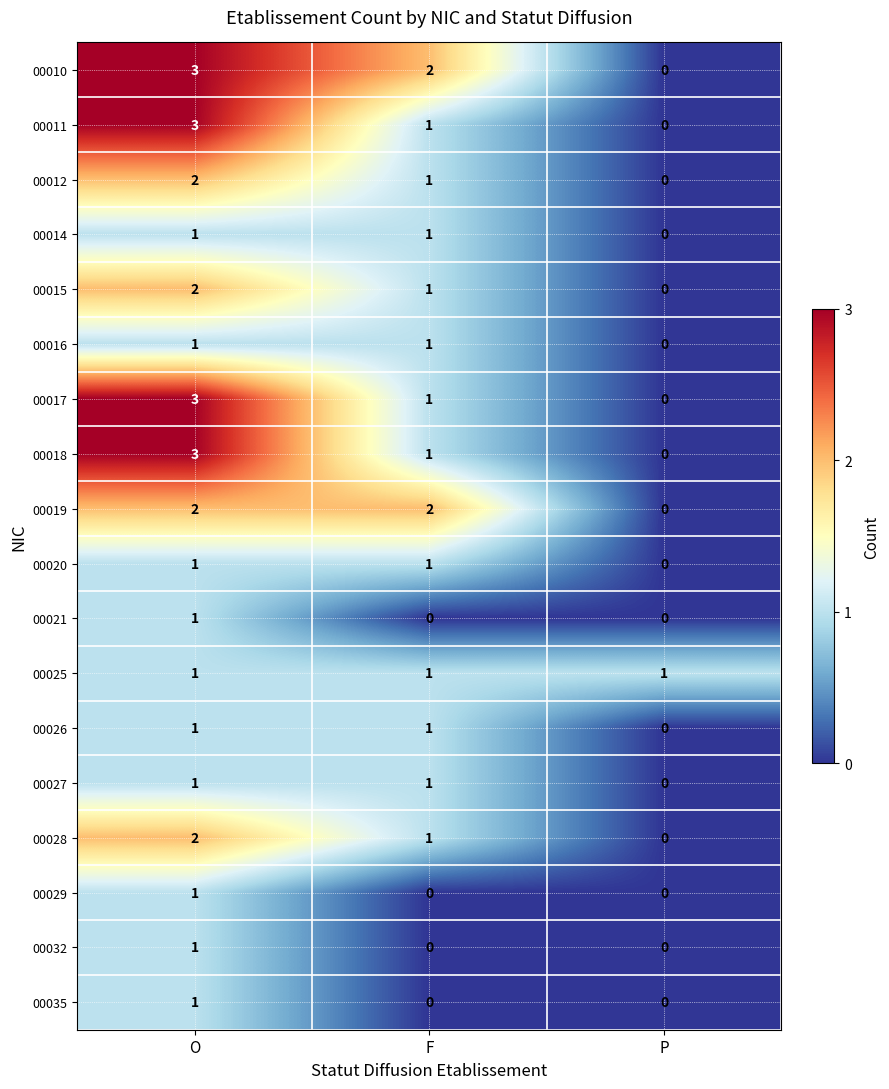

The 00021 series shows 0 at F. True or false?

True